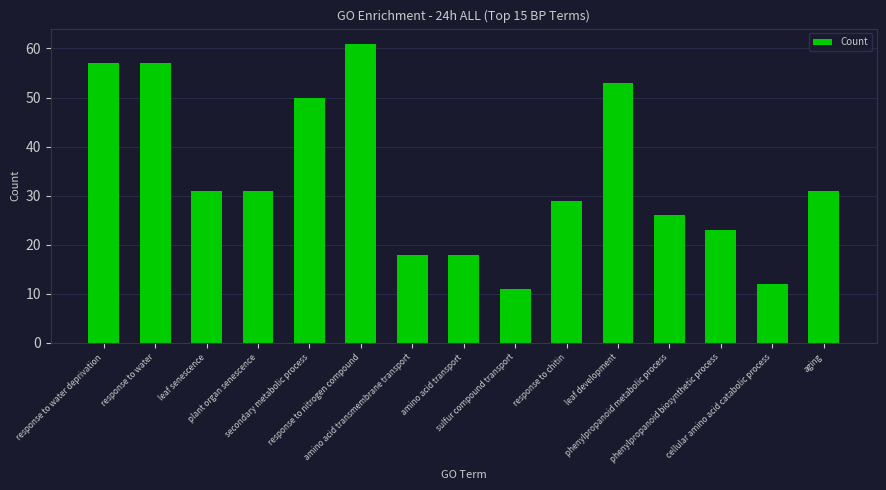

Does the chart contain stacked bars?

No